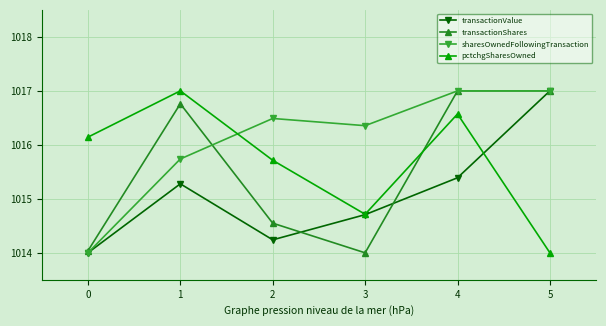

What is the difference between the highest and lowest values at 4?

1.6